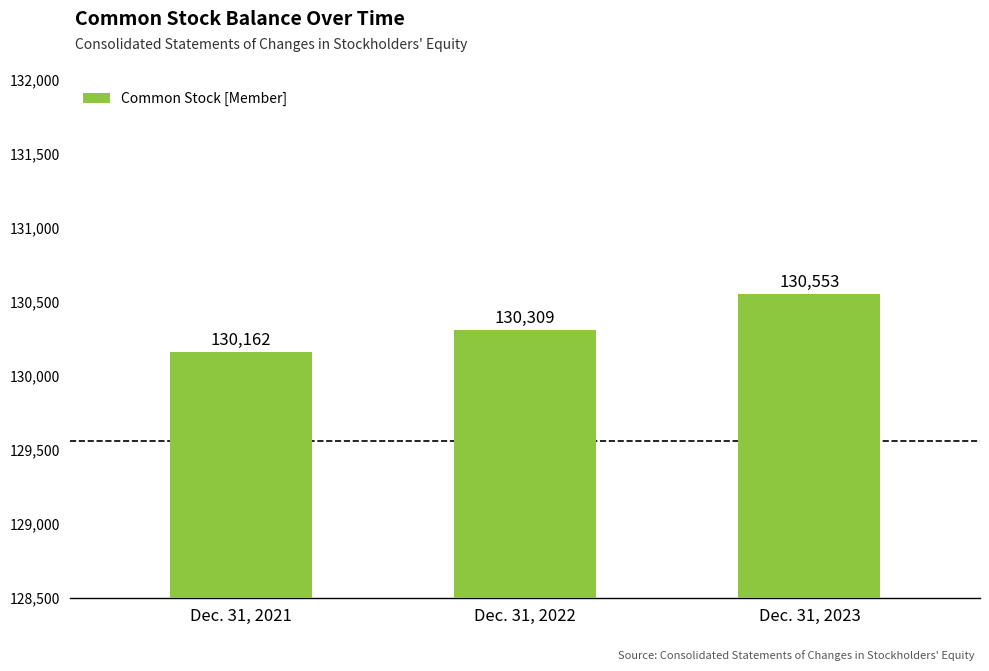

What is the average value?

130341